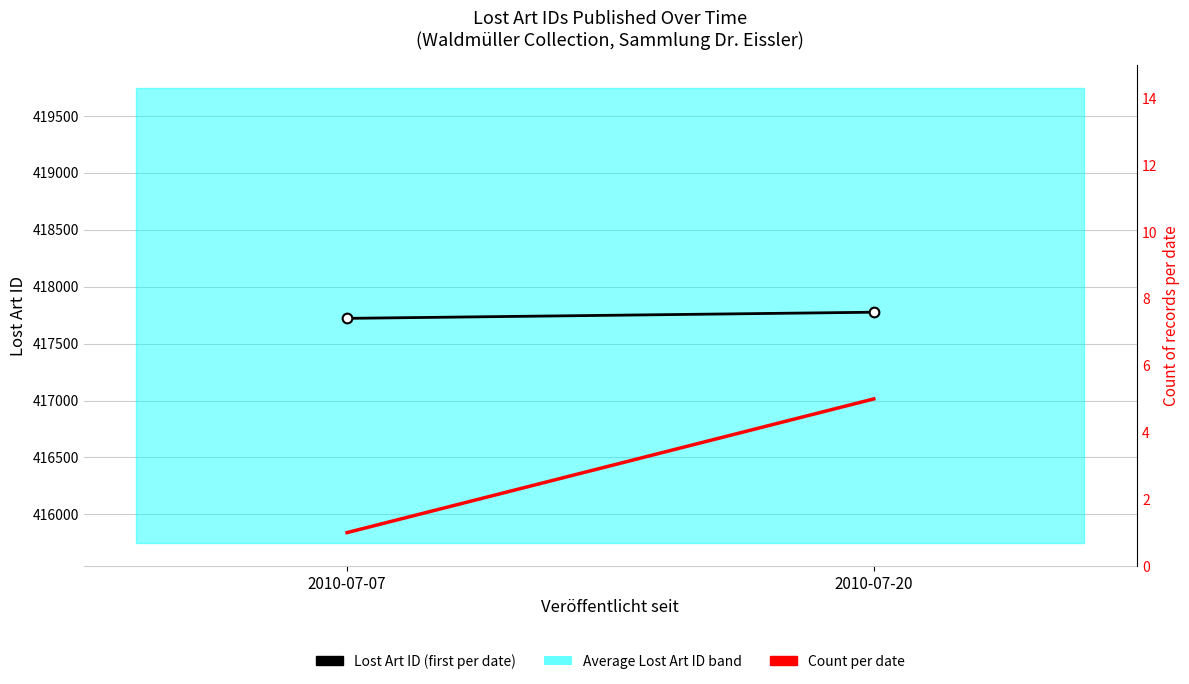

Reading left to right, what are all the values shown in this chart?

Lost Art ID (first per date): 2010-07-07=417721	2010-07-20=417775
Count per date: 2010-07-07=1	2010-07-20=5